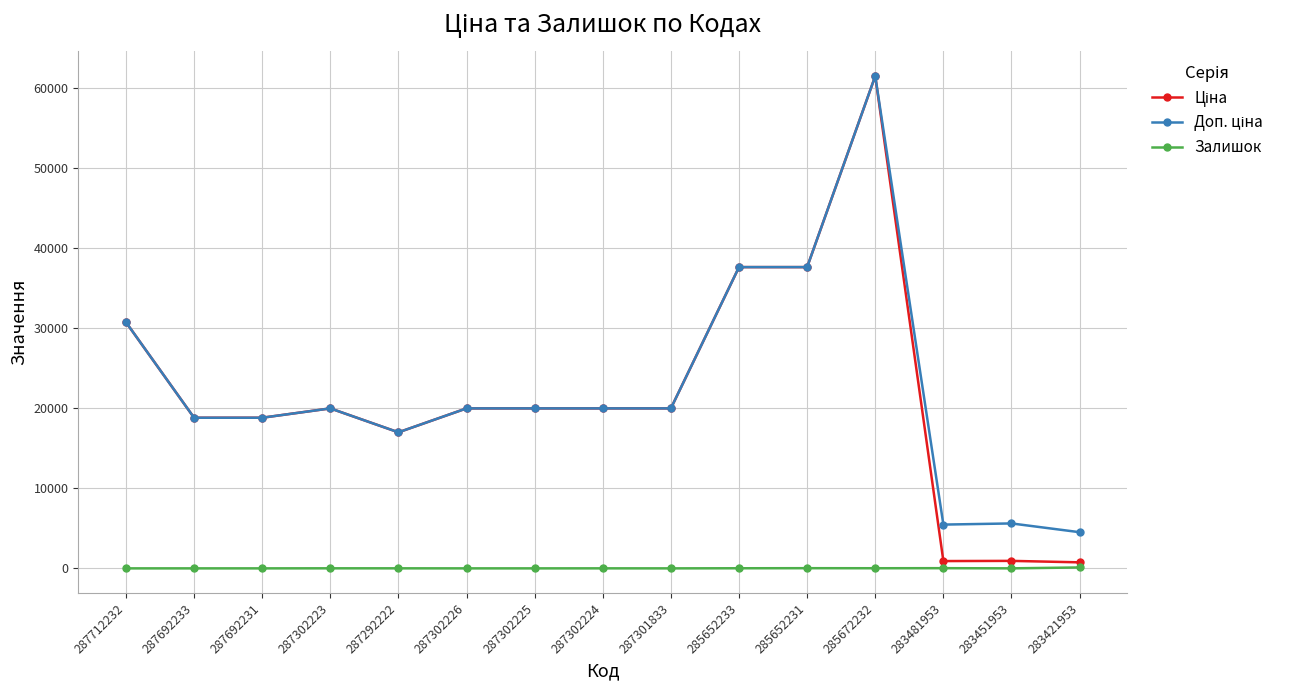

What is the difference between the maximum and minimum values in the Залишок series?

113.0